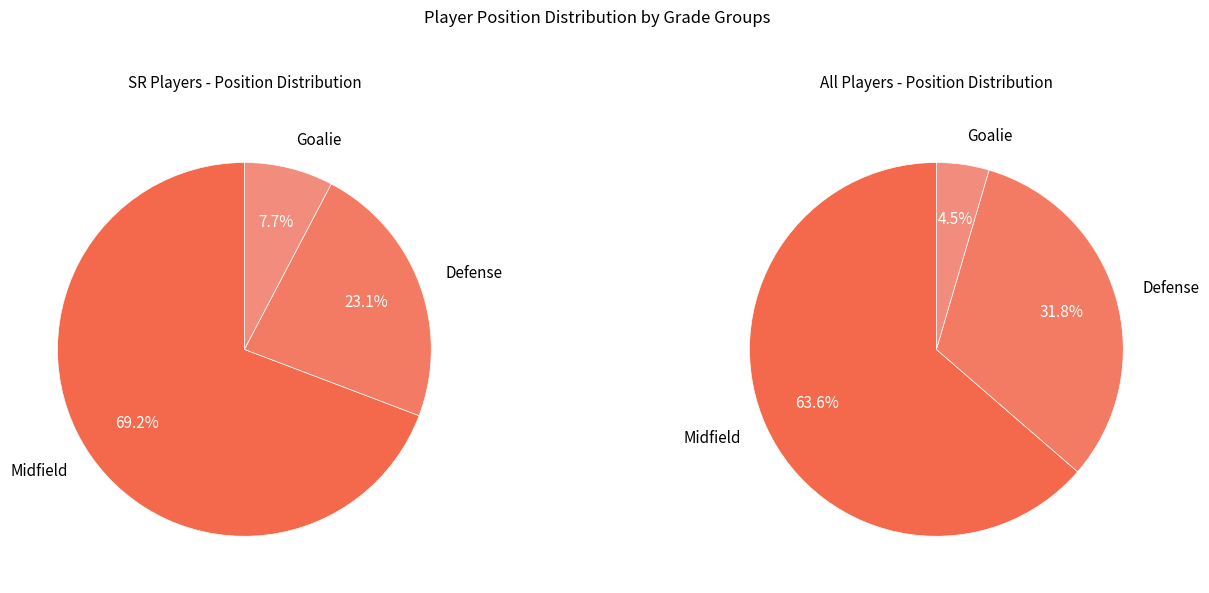

Does Midfield account for over 50% of the chart?

Yes